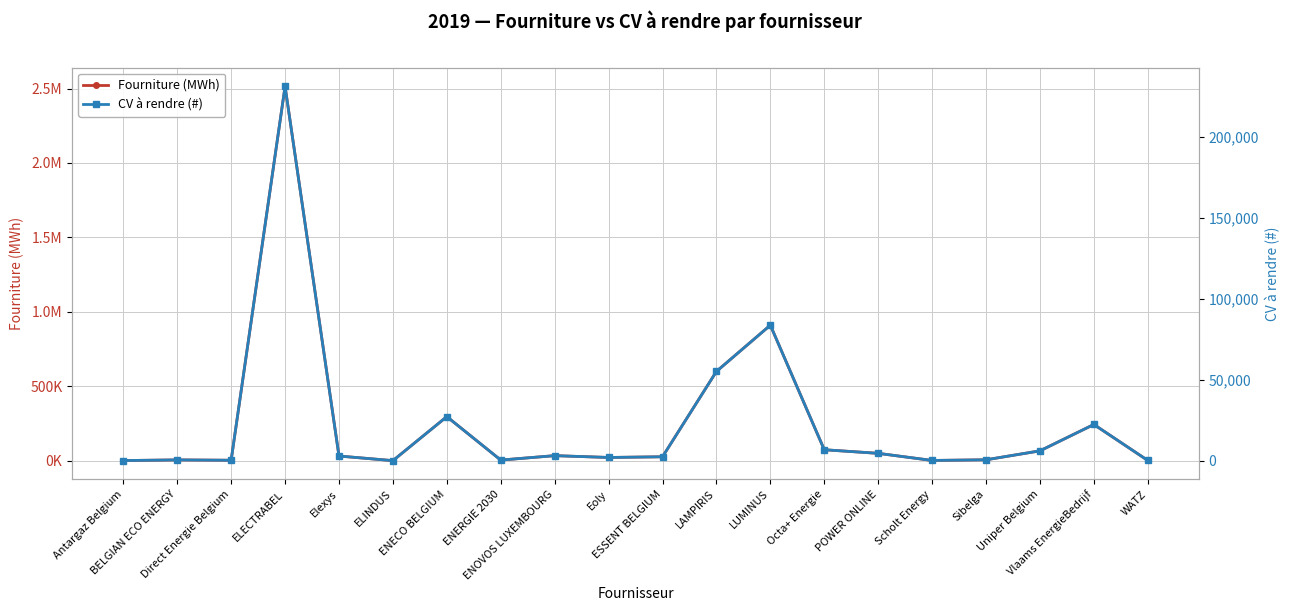

Rank the series by their average value, from highest to lowest.

Fourniture (MWh), CV à rendre (#)